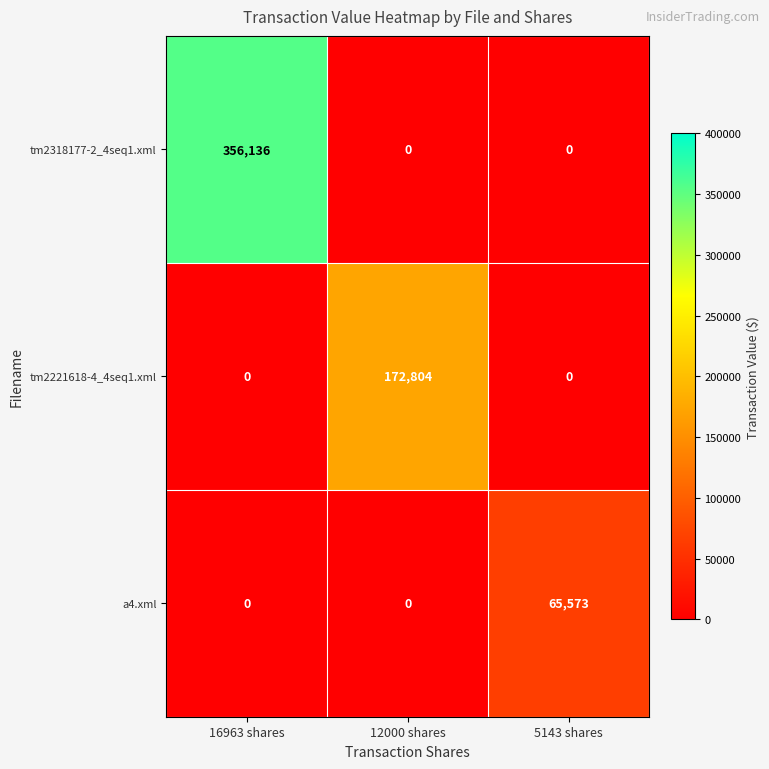

Count the a4.xml values in the range 0 to 65573.

3